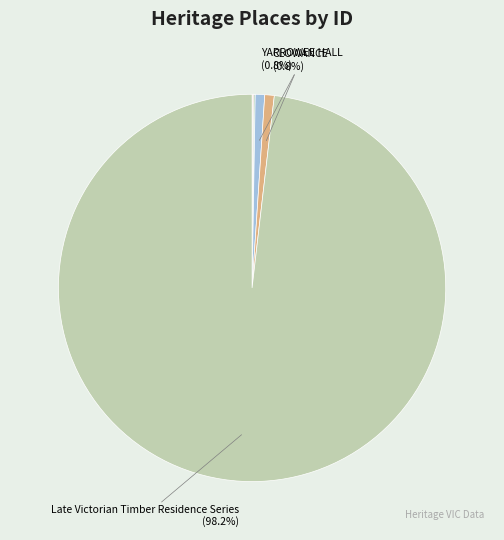

Does any single category account for the majority?

Yes